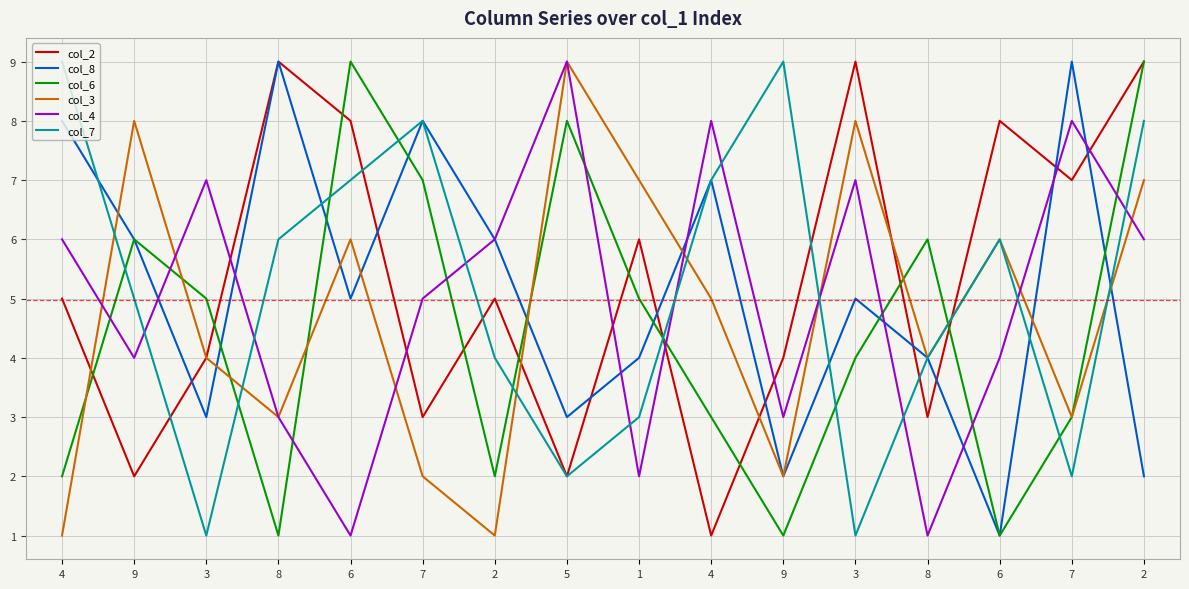

Which series has the widest spread of values?

col_2